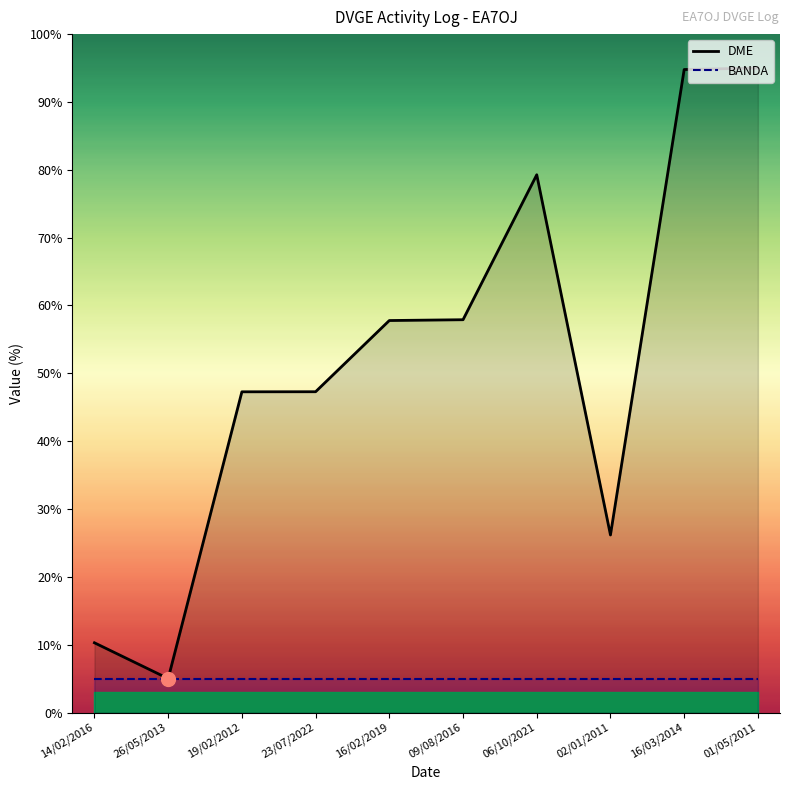

Where does the data first go above 57?

16/02/2019